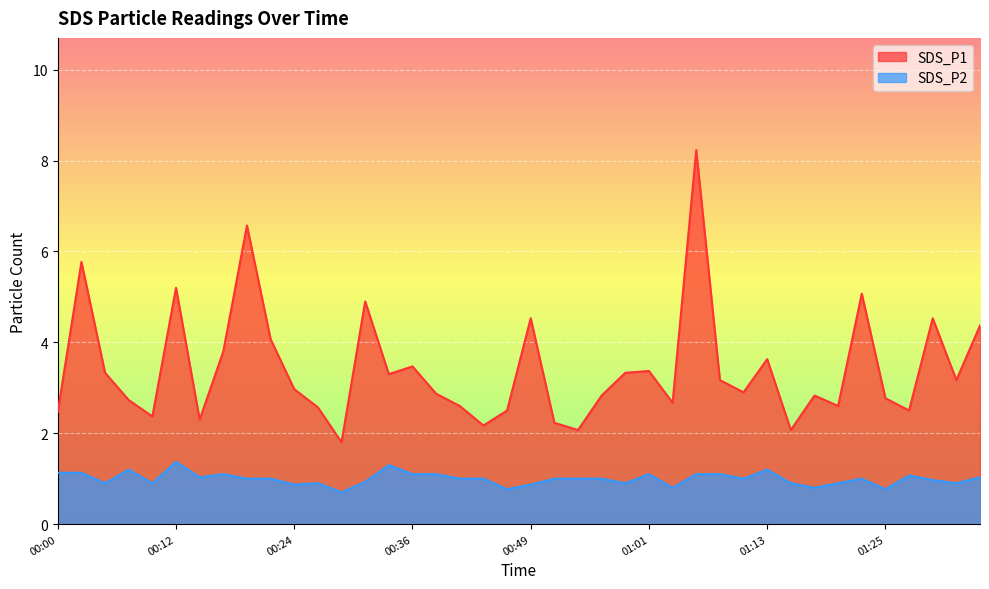

What is the total value across all series at 01:03?

3.5